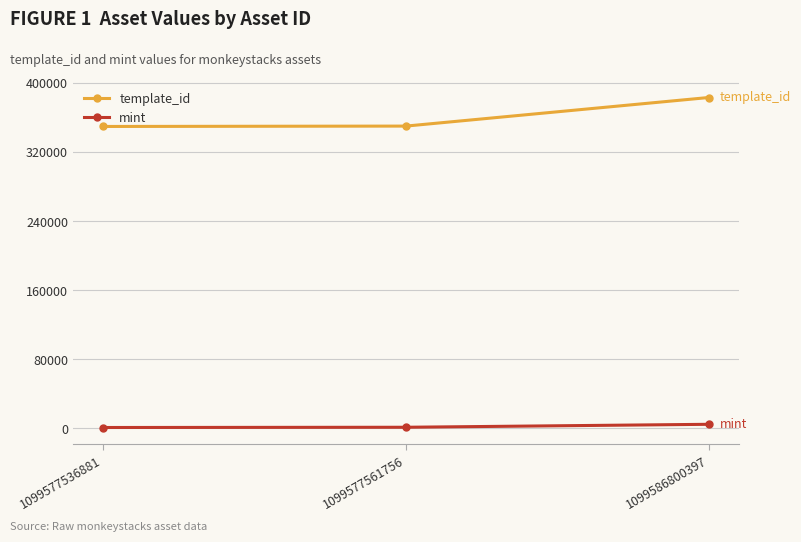

Is the value of template_id at 1099577561756 greater than the value of mint at 1099577536881?

Yes